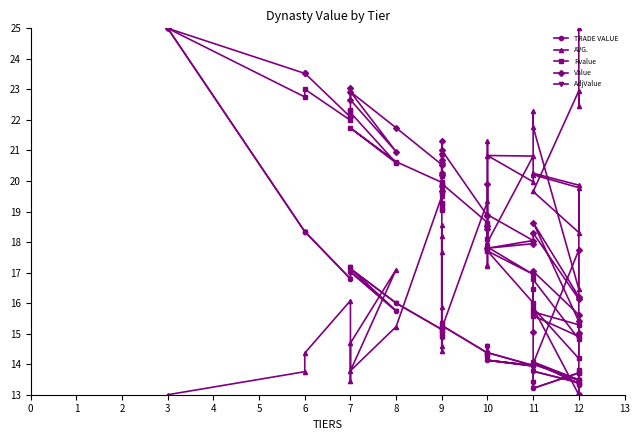

What is the highest value of the AVG. series?

25.0